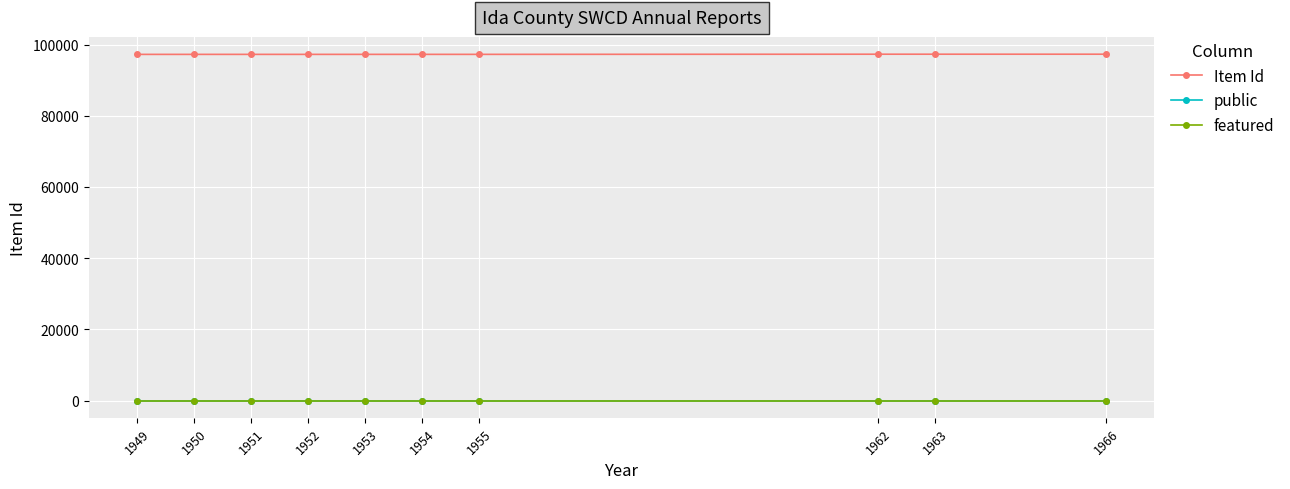

What is the difference between the maximum and minimum values in the Item Id series?

49